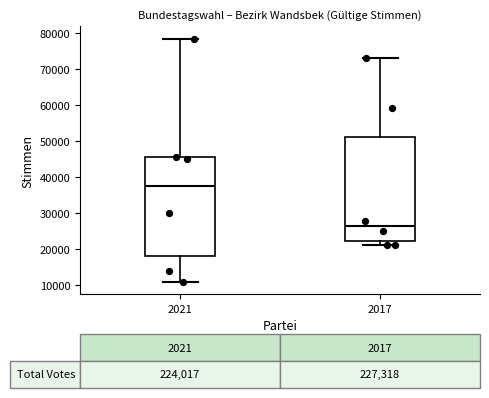

Which box has the highest median line?

2021